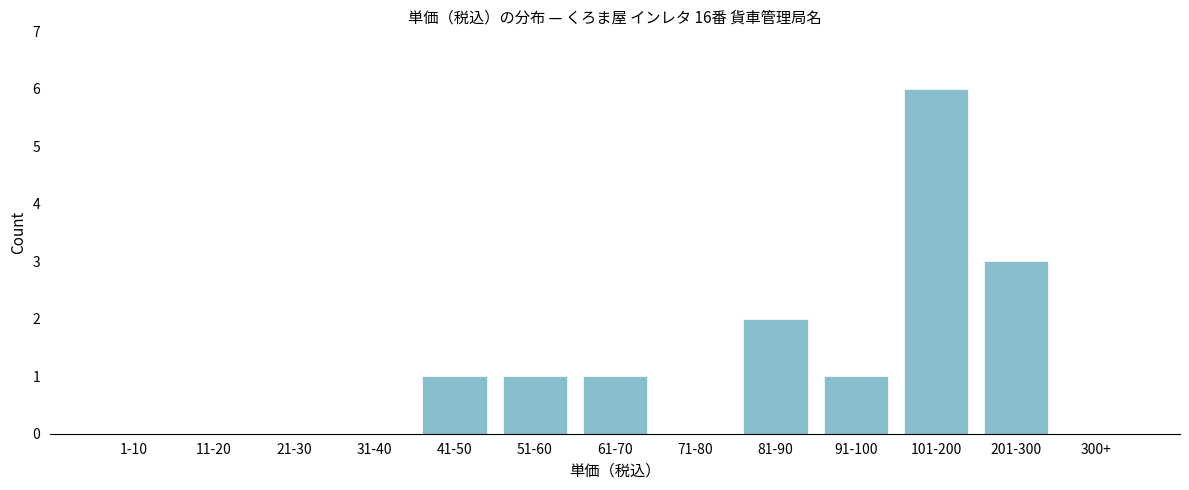

Reading right to left, extract all data points from this chart.

300+=0	201-300=3	101-200=6	91-100=1	81-90=2	71-80=0	61-70=1	51-60=1	41-50=1	31-40=0	21-30=0	11-20=0	1-10=0